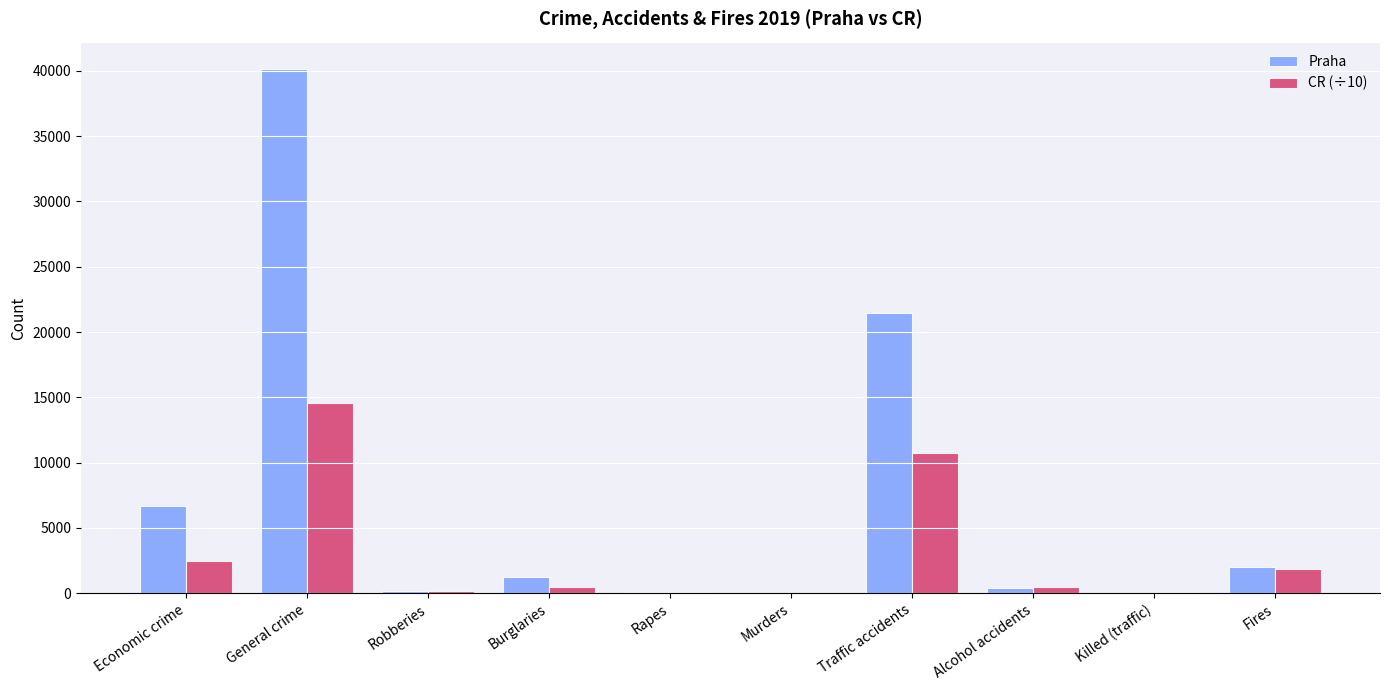

What value does the Praha series have at Fires?

1998.0